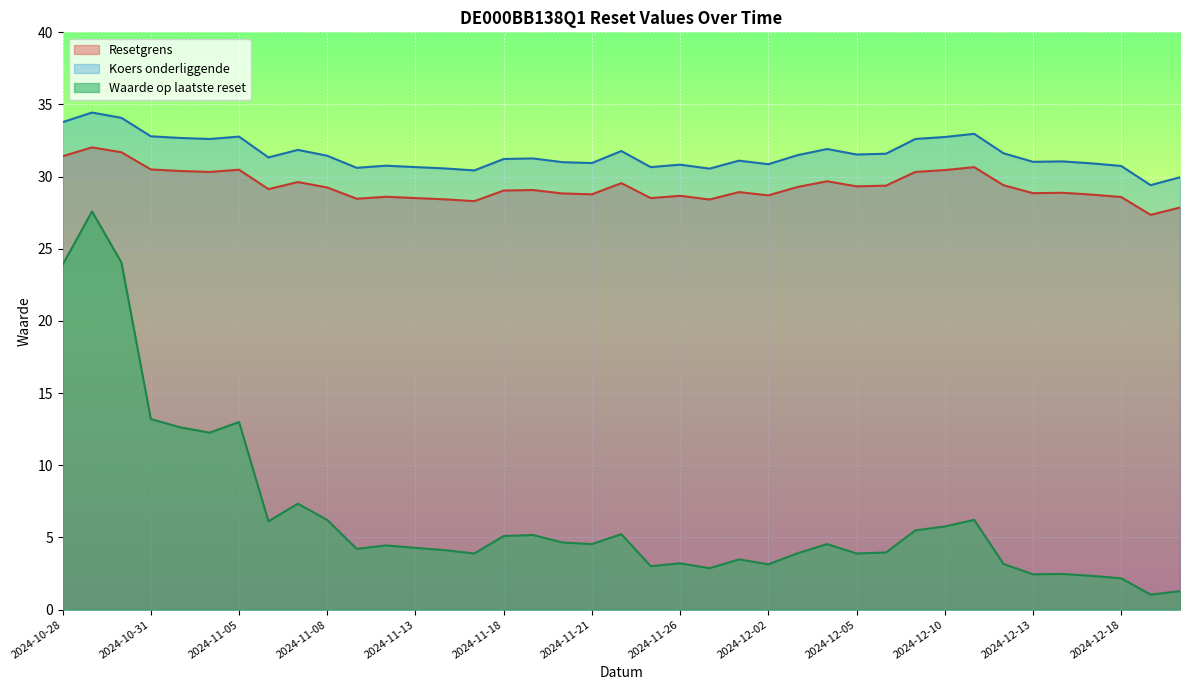

Which has a higher value, 2024-12-12 or 2024-12-06?

2024-12-12